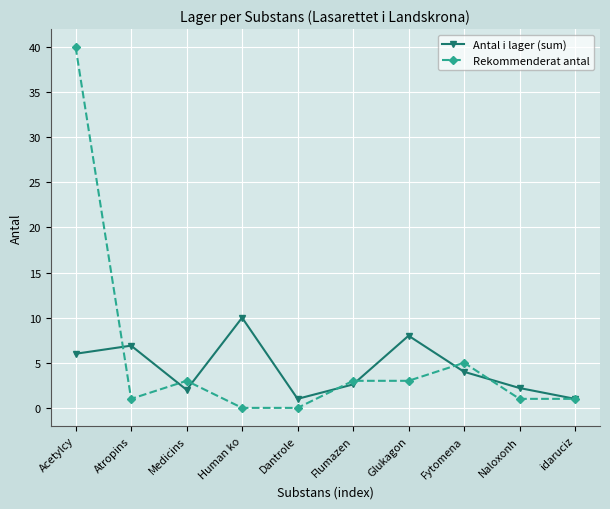

Reading left to right, transcribe all the data shown in this chart.

Antal i lager (sum): 6.0	6.9	2.0	10.0	1.0	2.6	8.0	4.0	2.2	1.0
Rekommenderat antal: 40.0	1.0	3.0	0.0	0.0	3.0	3.0	5.0	1.0	1.0